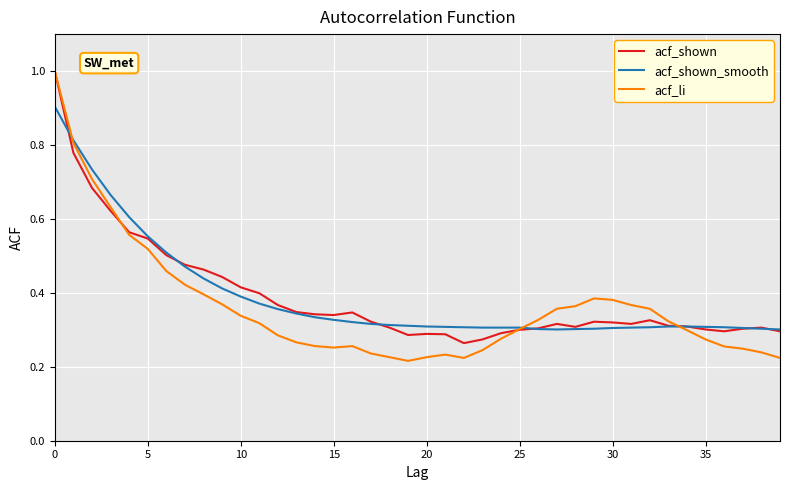

What is the highest value of the acf_shown series?

1.0